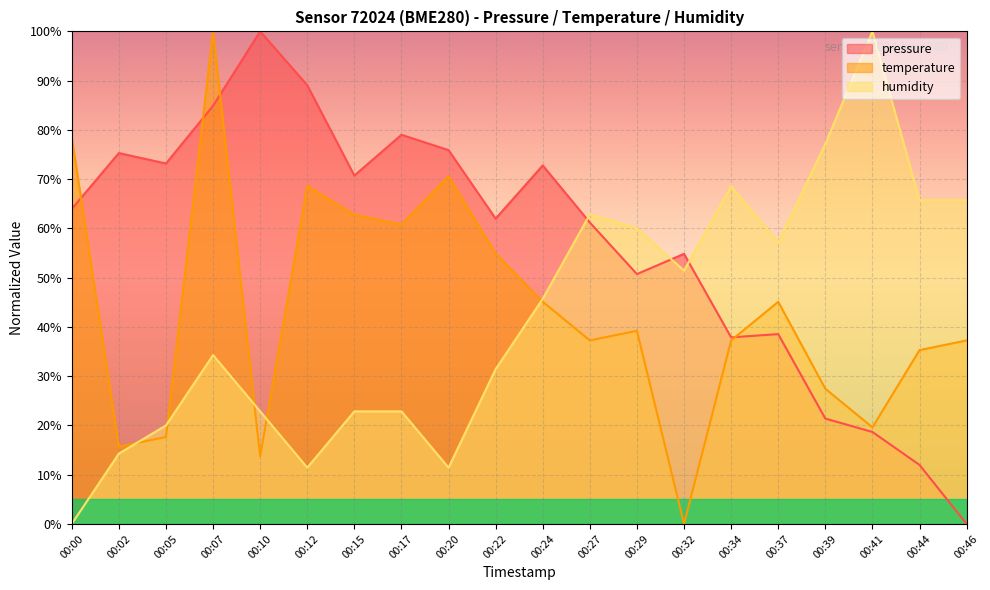

Is it true that temperature equals 100.0 at 00:07?

True